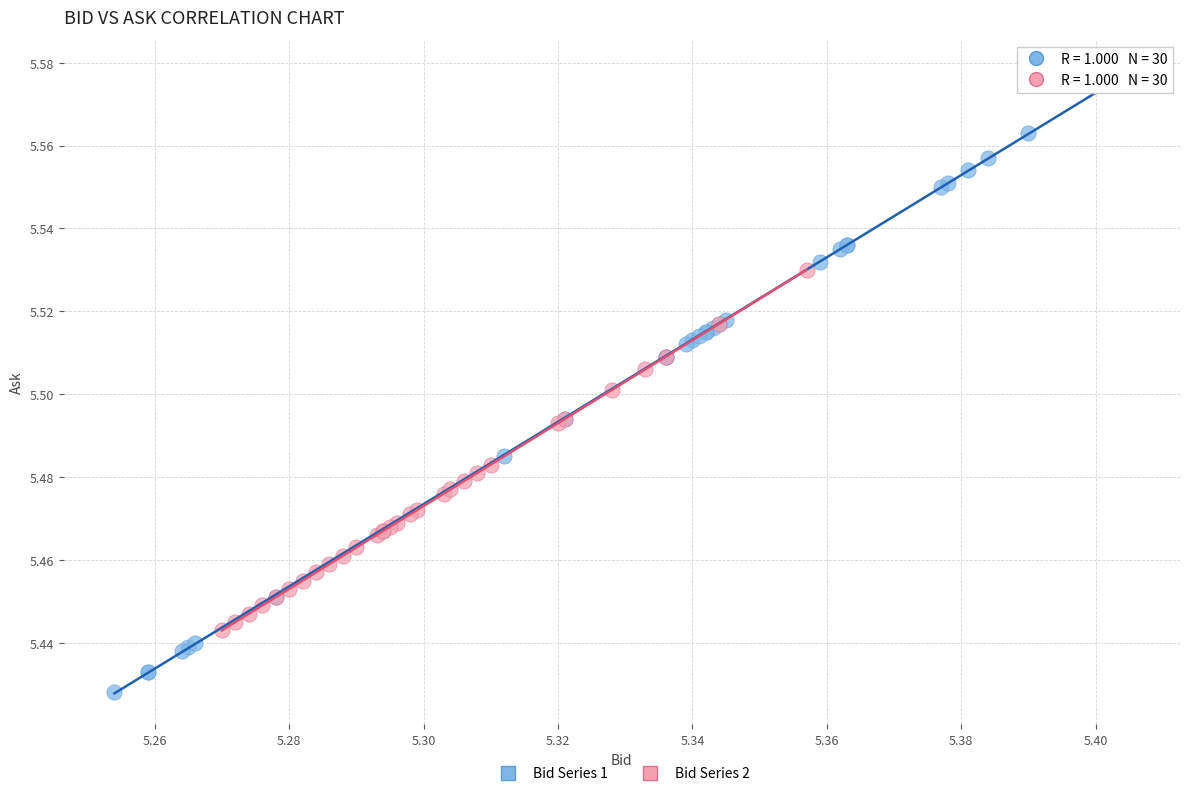

Which series has the widest spread of Y values?

Bid Series 1